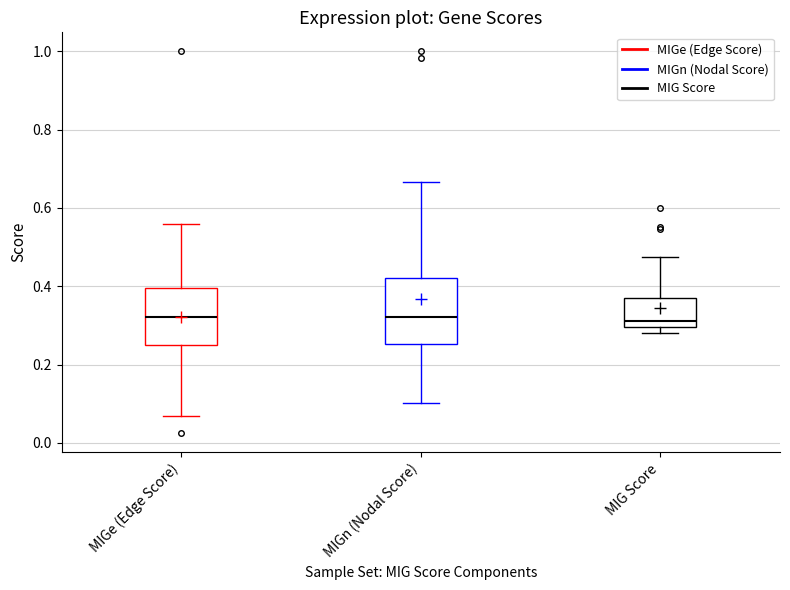

Reading left to right, transcribe this box plot: for each box, give where its median line is, the range the box spans, and where its two whiskers end, as read against the y-axis. The values are not printed on the chart, so give them approximately, as read against the axis.

MIGe (Edge Score): median 0.32, box 0.26 to 0.40, whiskers 0.06 to 0.56
MIGn (Nodal Score): median 0.32, box 0.26 to 0.42, whiskers 0.10 to 0.66
MIG Score: median 0.32, box 0.30 to 0.36, whiskers 0.28 to 0.48